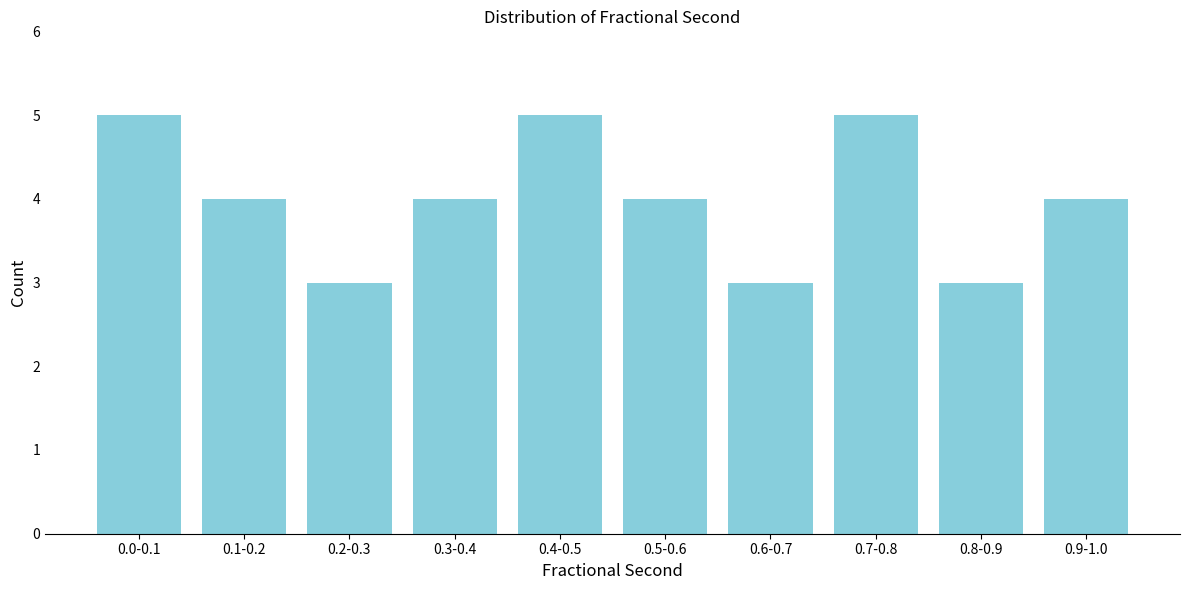

Reading left to right, list all the values displayed in this chart.

0.0-0.1=5	0.1-0.2=4	0.2-0.3=3	0.3-0.4=4	0.4-0.5=5	0.5-0.6=4	0.6-0.7=3	0.7-0.8=5	0.8-0.9=3	0.9-1.0=4